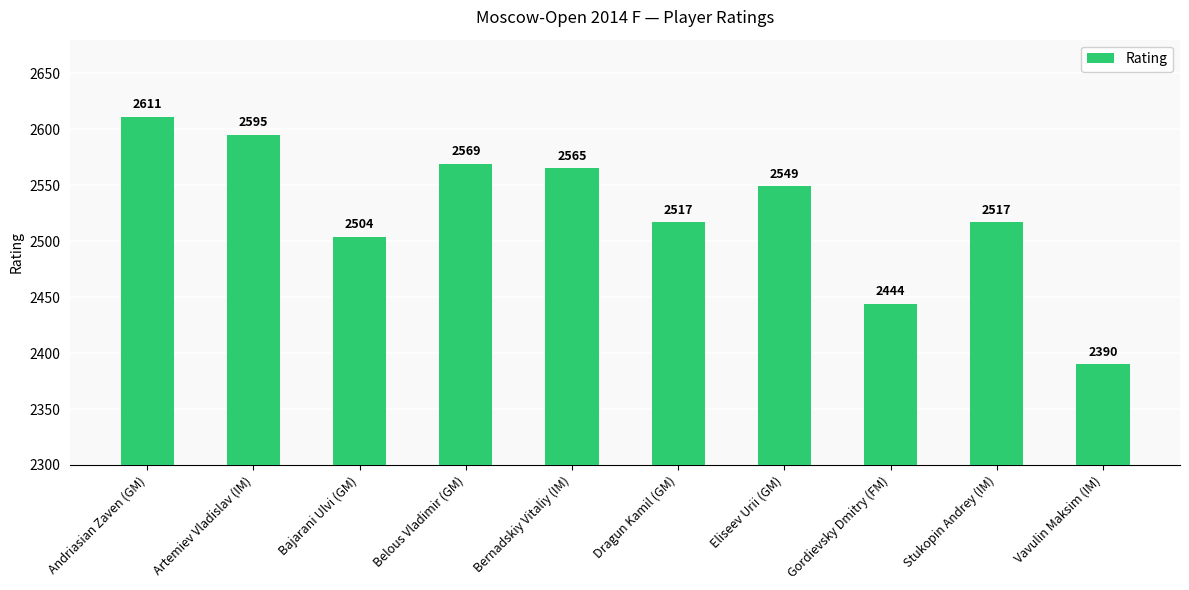

Is it true that the value at Bernadskiy Vitaliy (IM) is 2565?

True